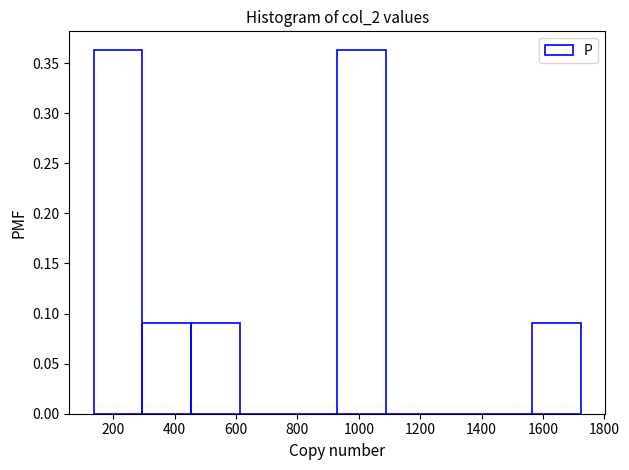

How tall is the bar that spans 1560 to 1720 on the x-axis? Neither the bar edges nor the heights are printed on the chart, so give them approximately, as read against the axes.

0.090